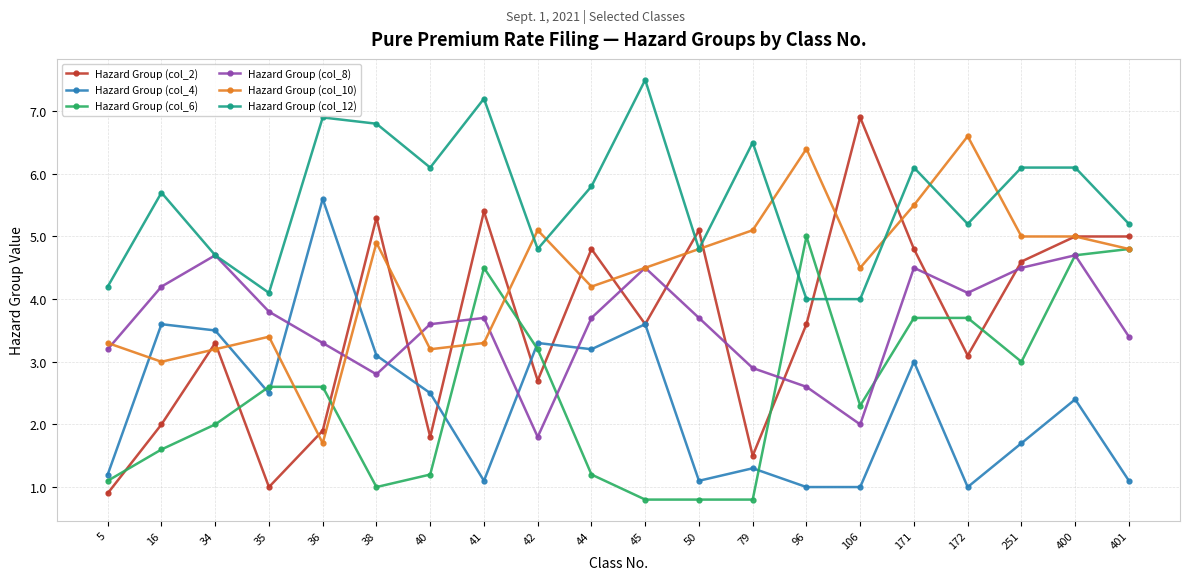

What is the minimum value shown in the chart?

0.8